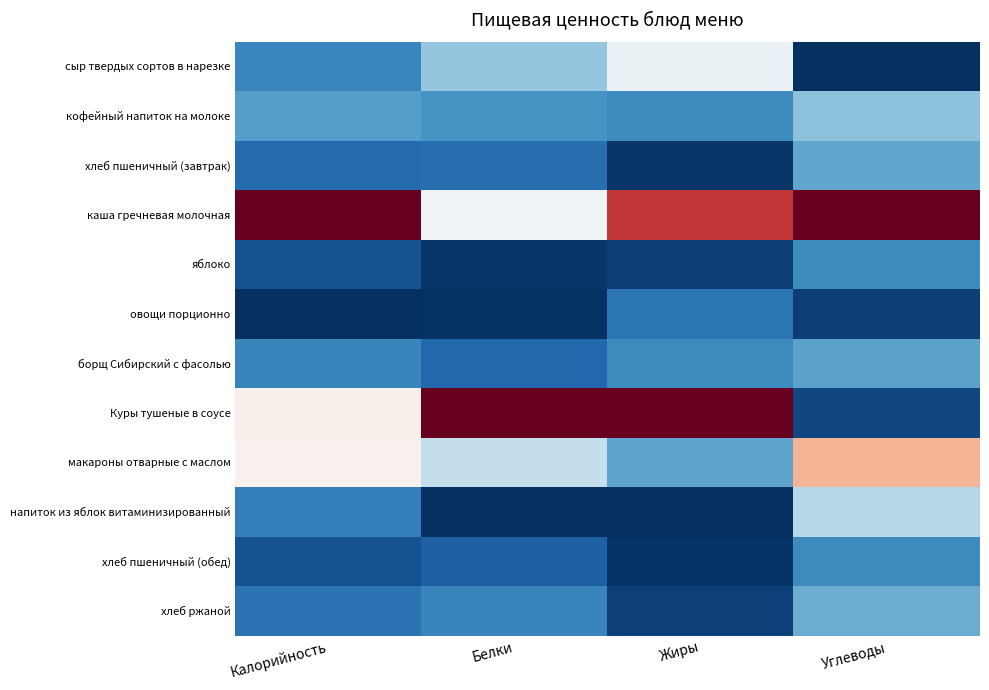

Which series has the widest spread of values?

Куры тушеные в соусе